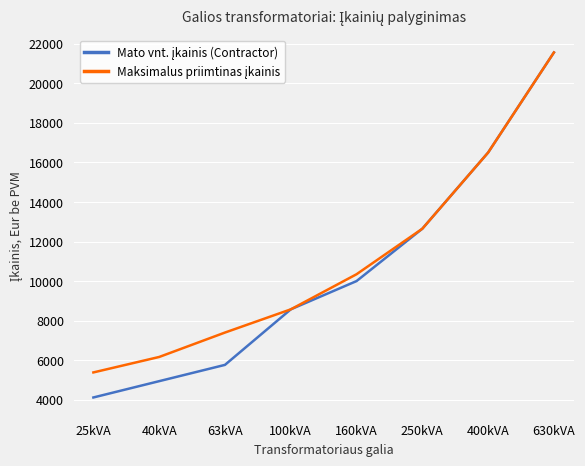

At which category is the sum across all series the highest?

630kVA